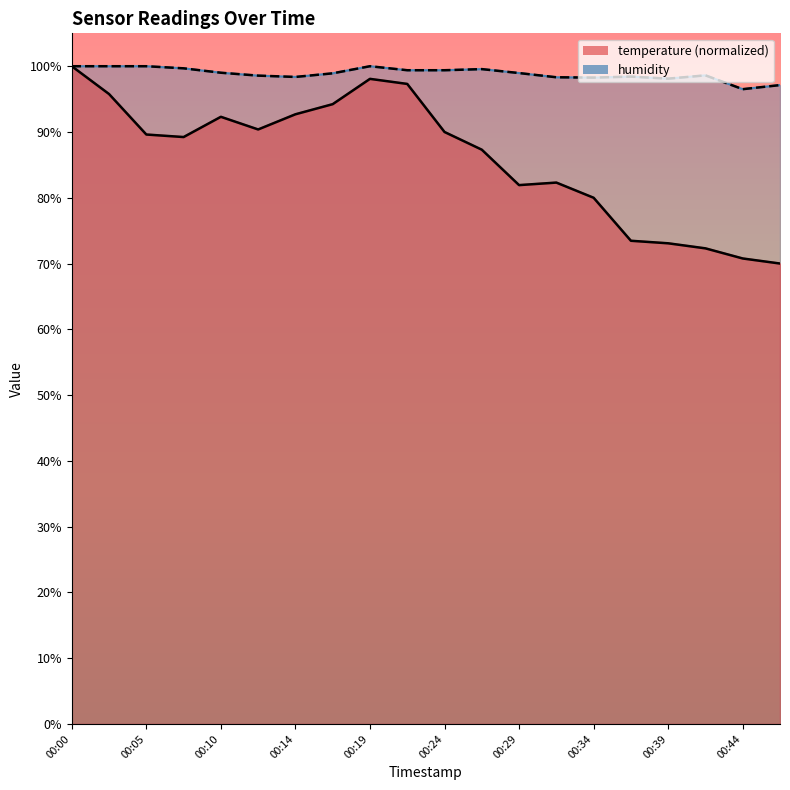

True or false: temperature and humidity intersect in this chart.

False